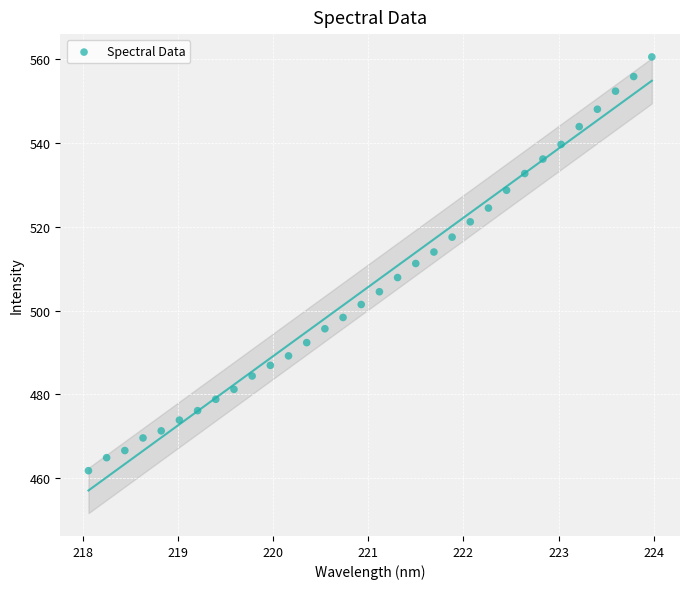

What is the range of X values (max minus min)?

5.9